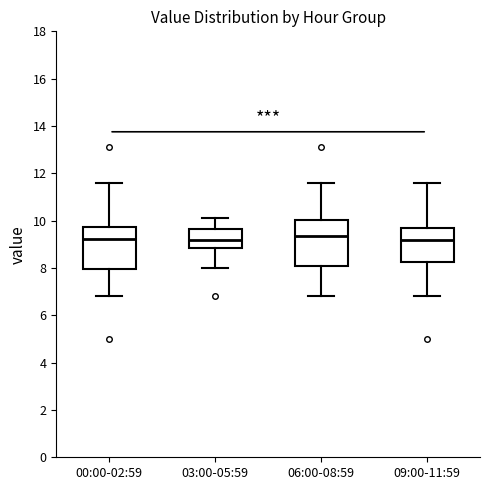

Reading left to right, read every box against the y-axis: the position of its median line, the range the box covers, and the ends of its whiskers. The values are not printed on the chart, so give them approximately, as read against the axis.

00:00-02:59: median 9.2, box 8.0 to 9.8, whiskers 6.8 to 11.6
03:00-05:59: median 9.2, box 8.8 to 9.6, whiskers 8.0 to 10.2
06:00-08:59: median 9.4, box 8.0 to 10.0, whiskers 6.8 to 11.6
09:00-11:59: median 9.2, box 8.2 to 9.6, whiskers 6.8 to 11.6